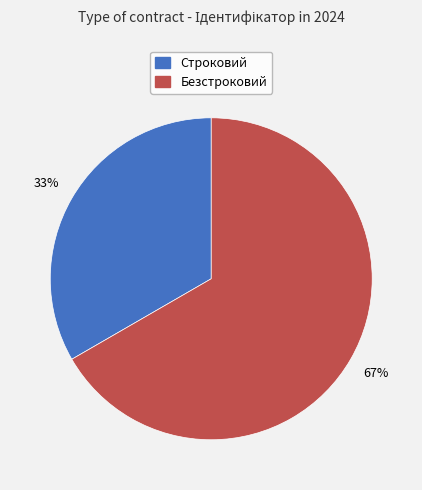

To the nearest percent, what is the average slice percentage?

50%